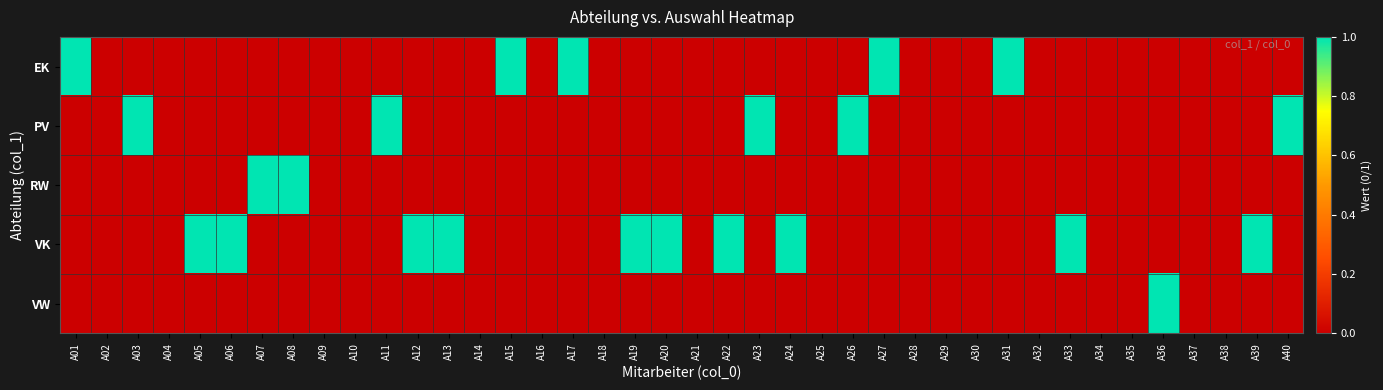

At how many categories does at least one series exceed 0?

23